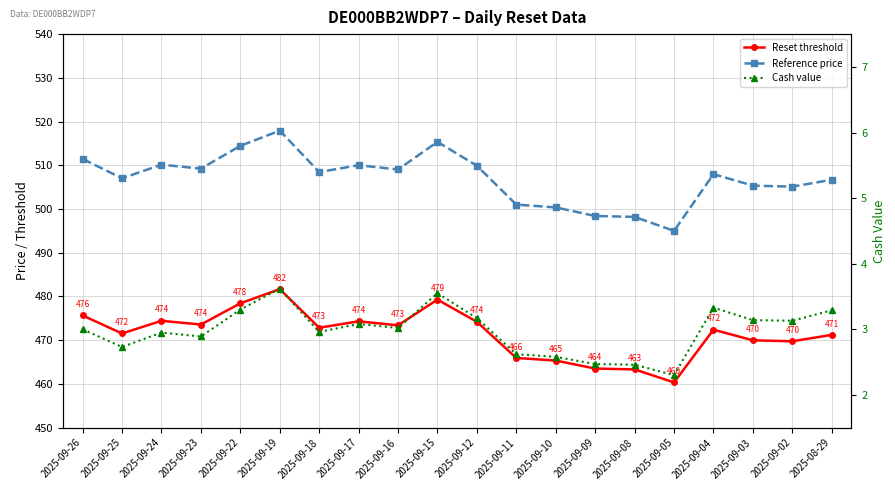

What is the label of the 17th point from the right?

2025-09-23